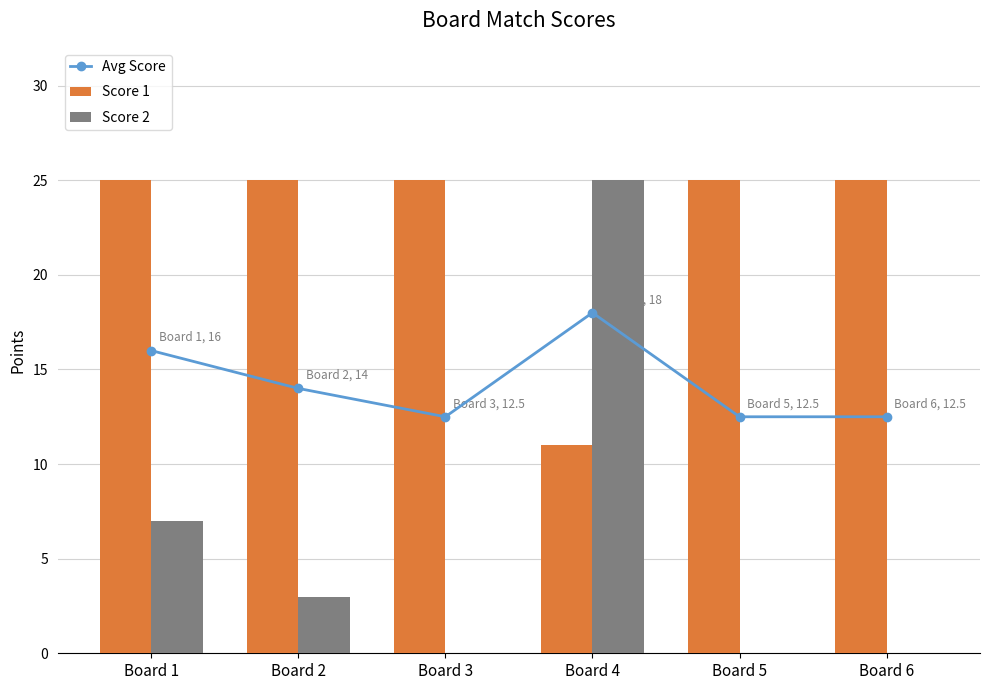

Which series has the largest range (max minus min)?

Score 2